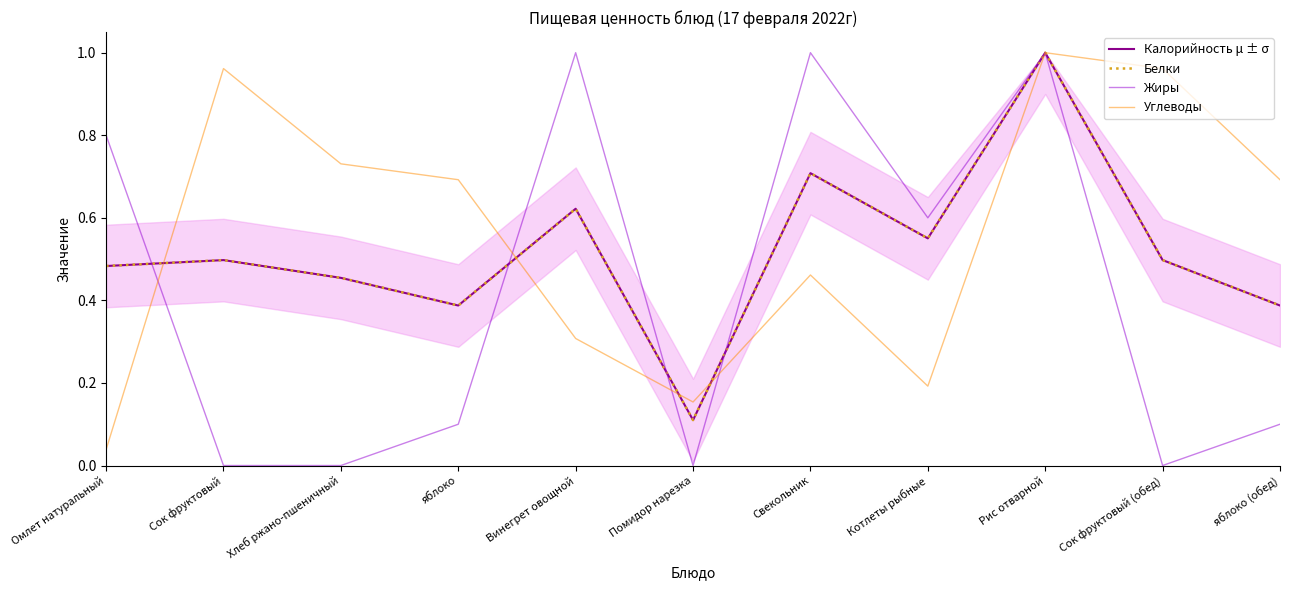

What is the label of the 11th point from the left?

яблоко (обед)